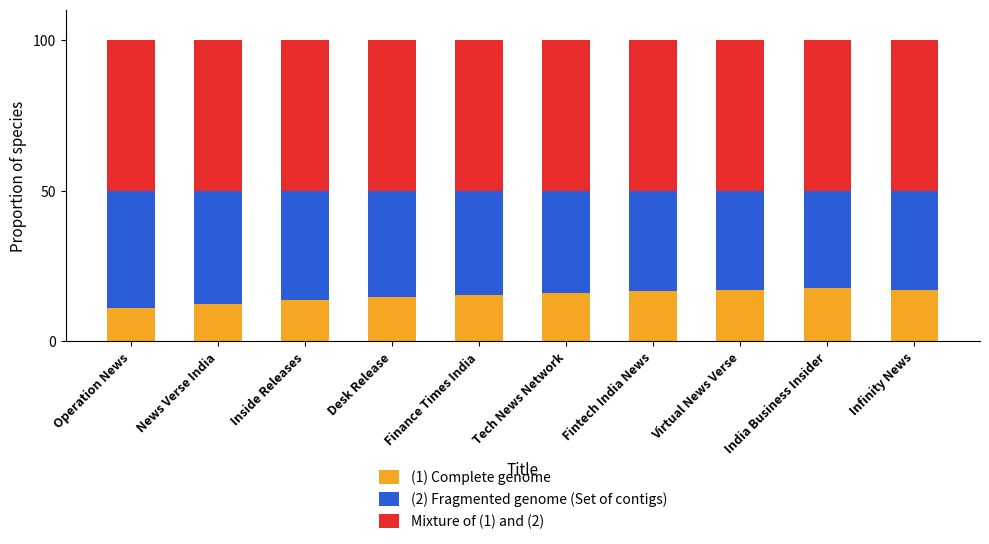

What is the sum of the (1) Complete genome values at Operation News and News Verse India?

23.6